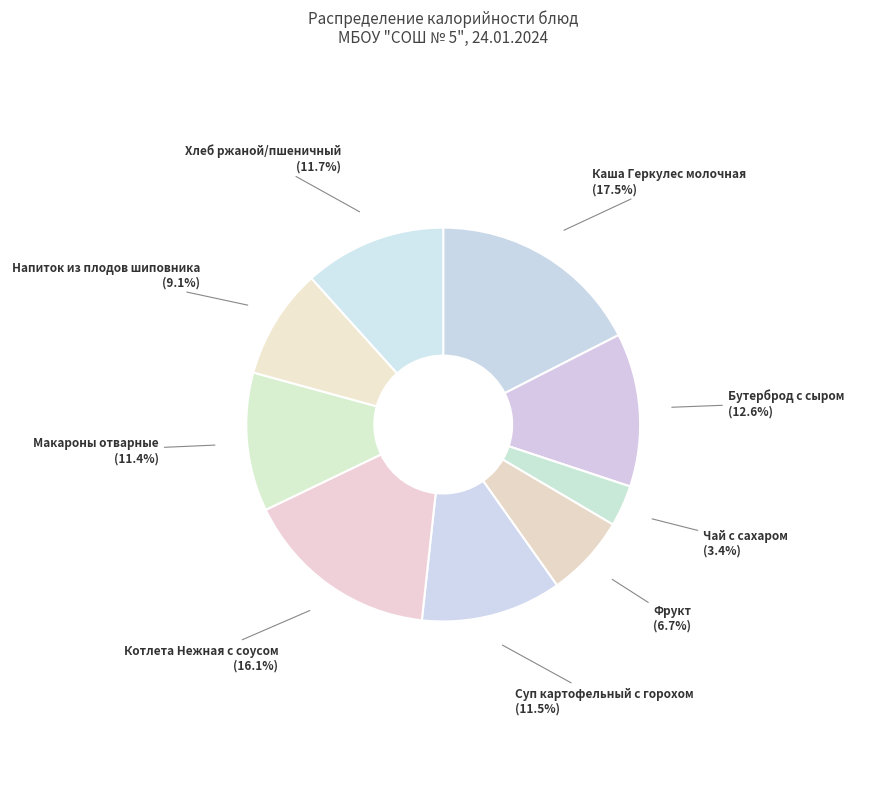

Between Фрукт and Чай с сахаром, which is larger?

Фрукт